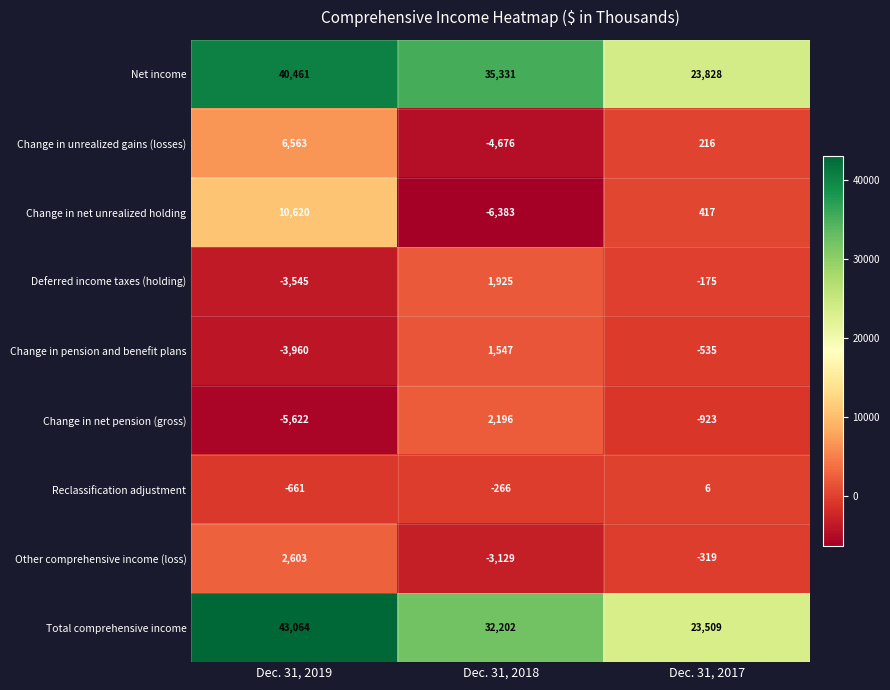

The Change in unrealized gains (losses) series shows 105 at Dec. 31, 2017. True or false?

False